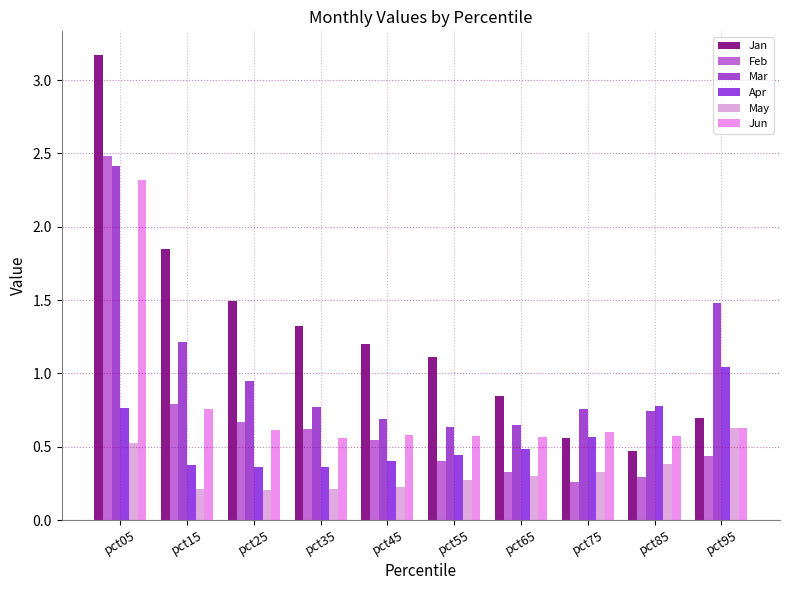

How many distinct data groups are displayed?

6